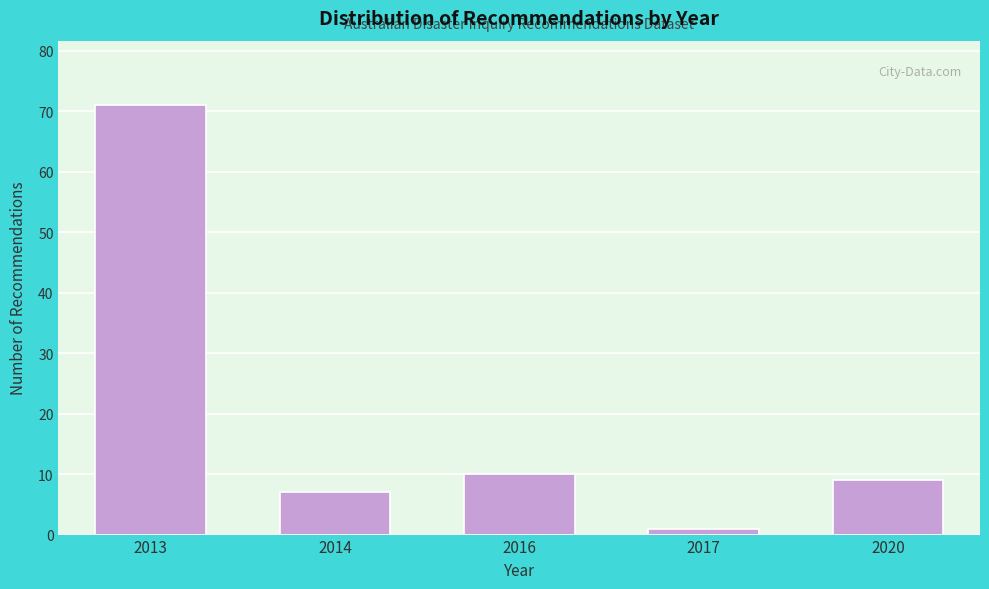

Reading left to right, extract all data points from this chart.

71	7	10	1	9